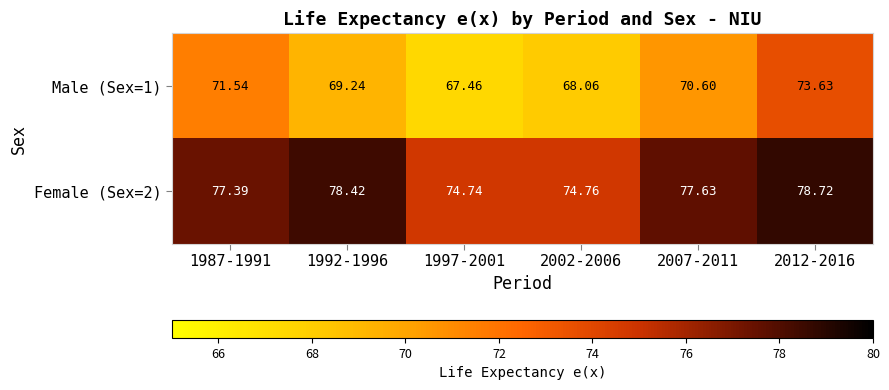

Is the value of Female (Sex=2) at 2012-2016 greater than the value of Male (Sex=1) at 2002-2006?

Yes